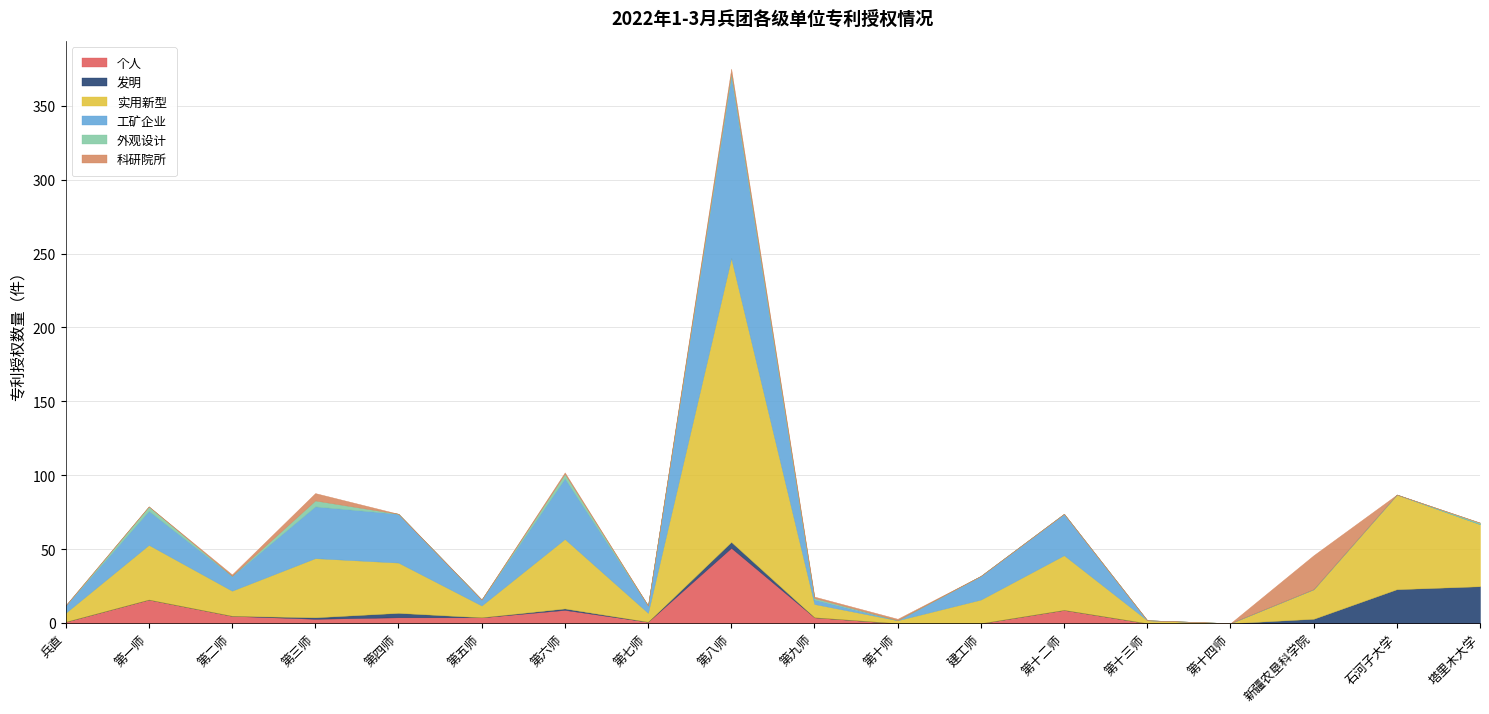

The value of 外观设计 at 第二师 is 0. True or false?

True